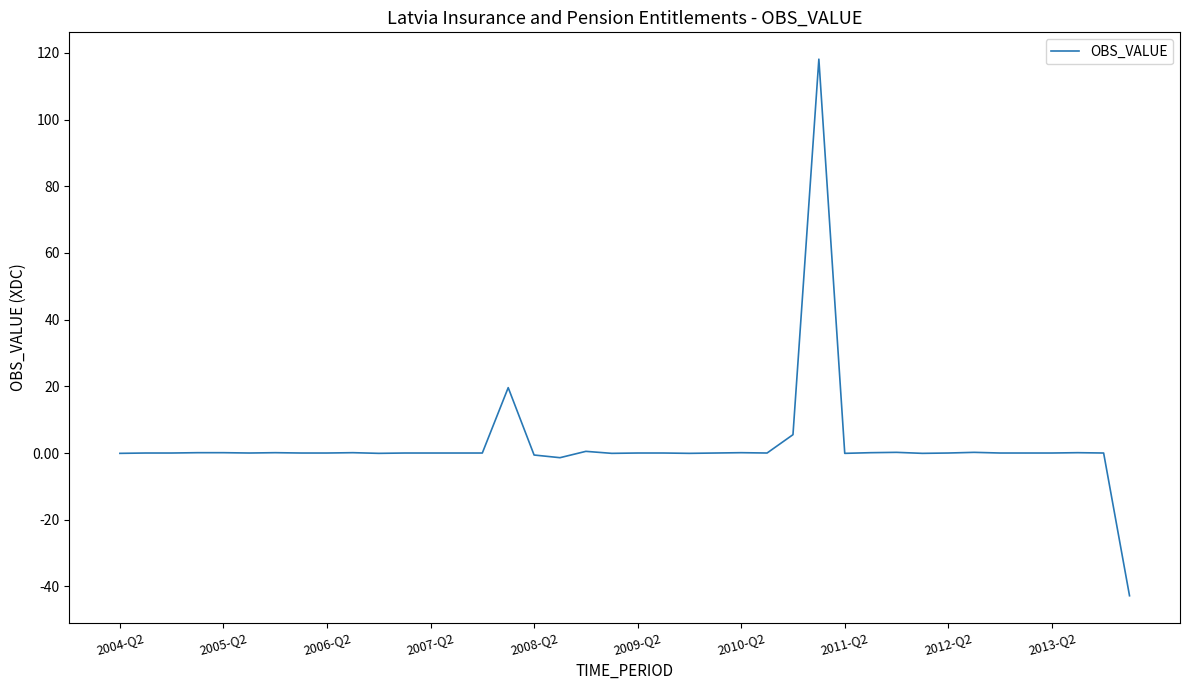

What is the maximum value shown in the chart?

118.1